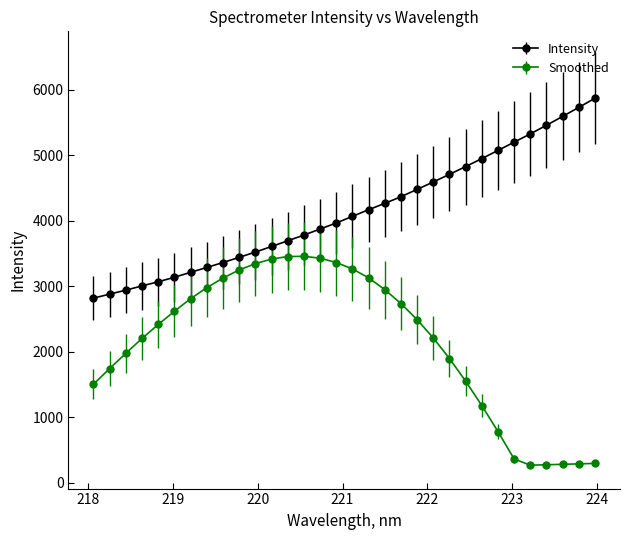

Which series has the largest total across all categories?

Intensity